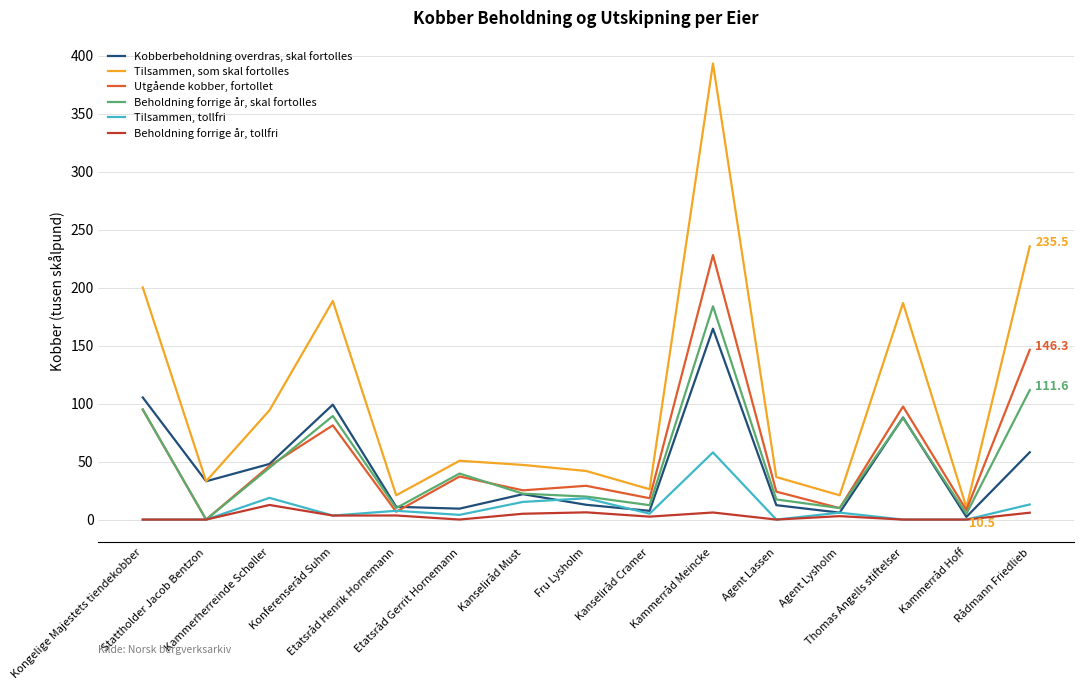

What is the average value of the Utgående kobber, fortollet series?

56.9